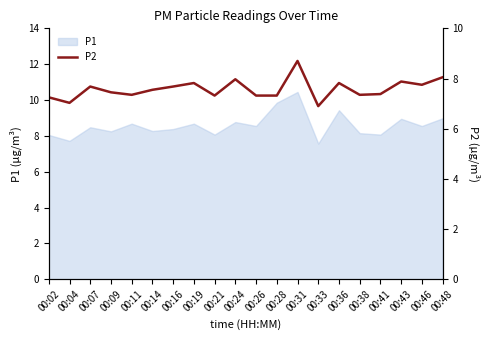

Which category has the lowest value across all series?

00:33